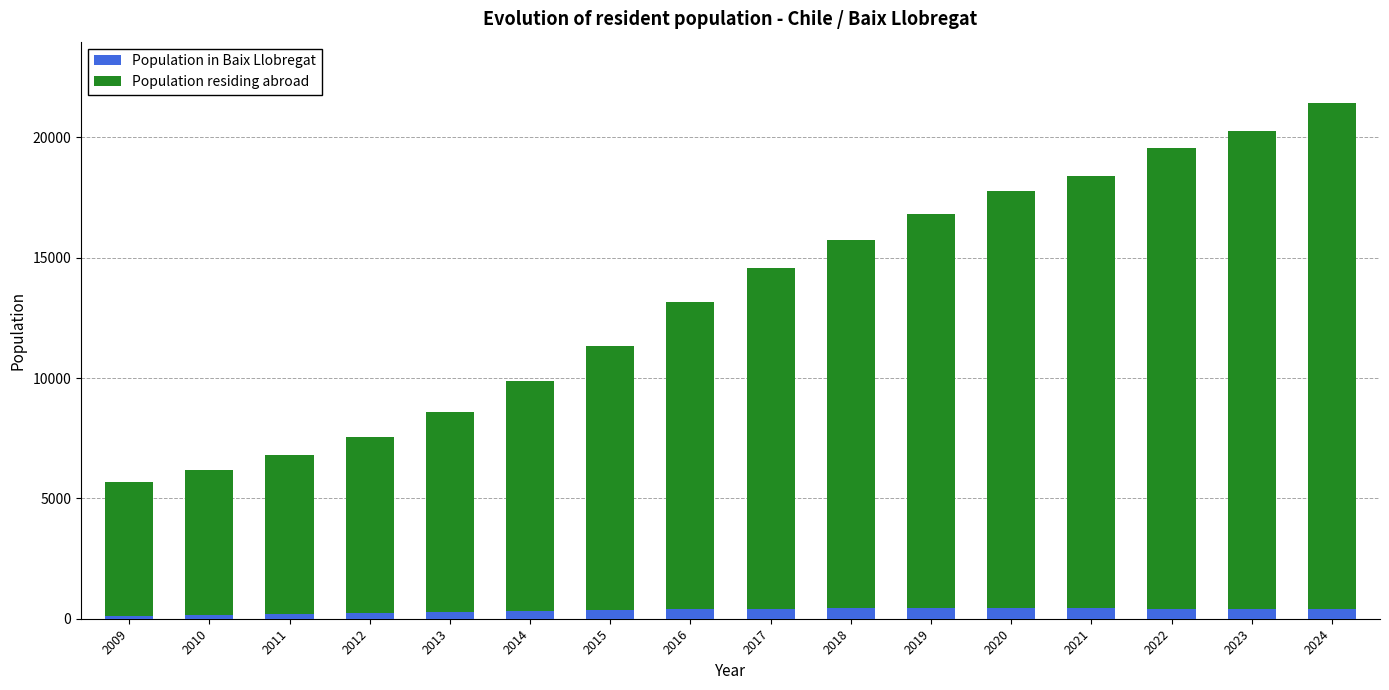

The Population in Baix Llobregat series shows 309 at 2014. True or false?

True